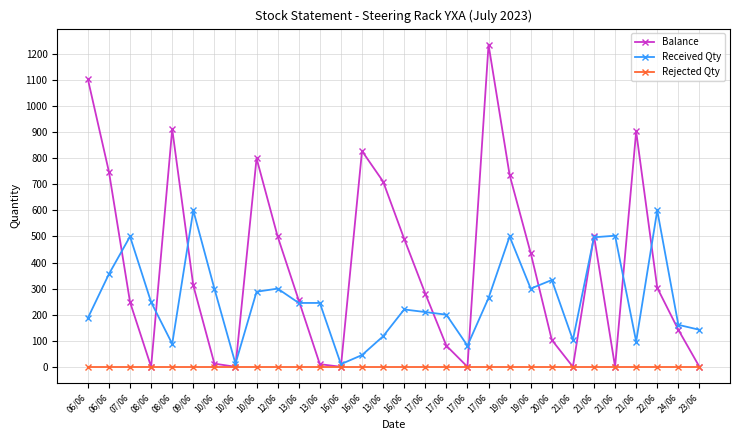

Reading left to right, list all the values displayed in this chart.

Balance: 06/06=1104	06/06=748	07/06=248	08/06=0	08/06=912	09/06=312	10/06=12	10/06=0	10/06=800	12/06=500	13/06=255	13/06=10	16/06=0	16/06=828	13/06=711	16/06=491	17/06=281	17/06=81	17/06=0	17/06=1236	19/06=736	19/06=436	20/06=103	21/06=0	21/06=503	21/06=0	21/06=903	22/06=303	24/06=142	23/06=0
Received Qty: 06/06=187	06/06=356	07/06=500	08/06=248	08/06=88	09/06=600	10/06=300	10/06=12	10/06=288	12/06=300	13/06=245	13/06=245	16/06=10	16/06=45	13/06=117	16/06=220	17/06=210	17/06=200	17/06=81	17/06=264	19/06=500	19/06=300	20/06=333	21/06=103	21/06=497	21/06=503	21/06=97	22/06=600	24/06=161	23/06=142
Rejected Qty: 06/06=0	06/06=0	07/06=0	08/06=0	08/06=0	09/06=0	10/06=0	10/06=0	10/06=0	12/06=0	13/06=0	13/06=0	16/06=0	16/06=0	13/06=0	16/06=0	17/06=0	17/06=0	17/06=0	17/06=0	19/06=0	19/06=0	20/06=0	21/06=0	21/06=0	21/06=0	21/06=0	22/06=0	24/06=0	23/06=0